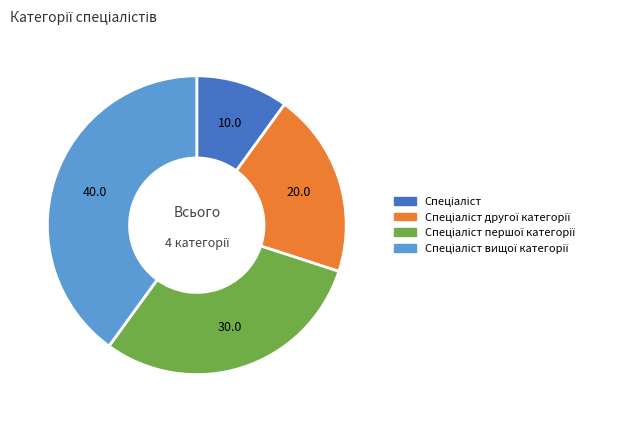

Does any single category account for the majority?

No